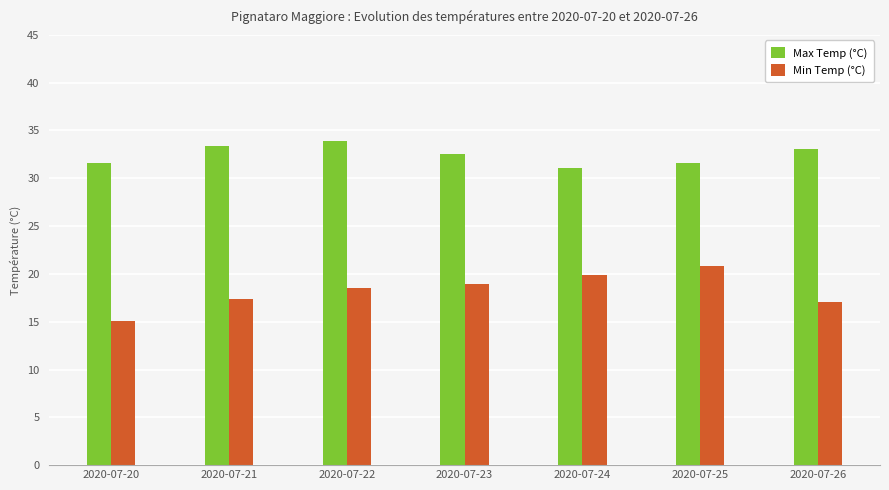

Is it true that Max Temp (°C) equals 54.9 at 2020-07-21?

False